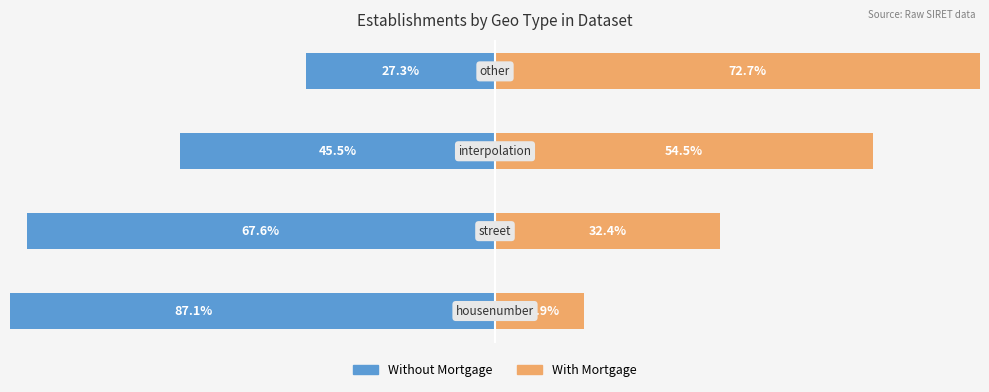

What is the value of the Without Mortgage bar at the 1st from the left?

-87.1